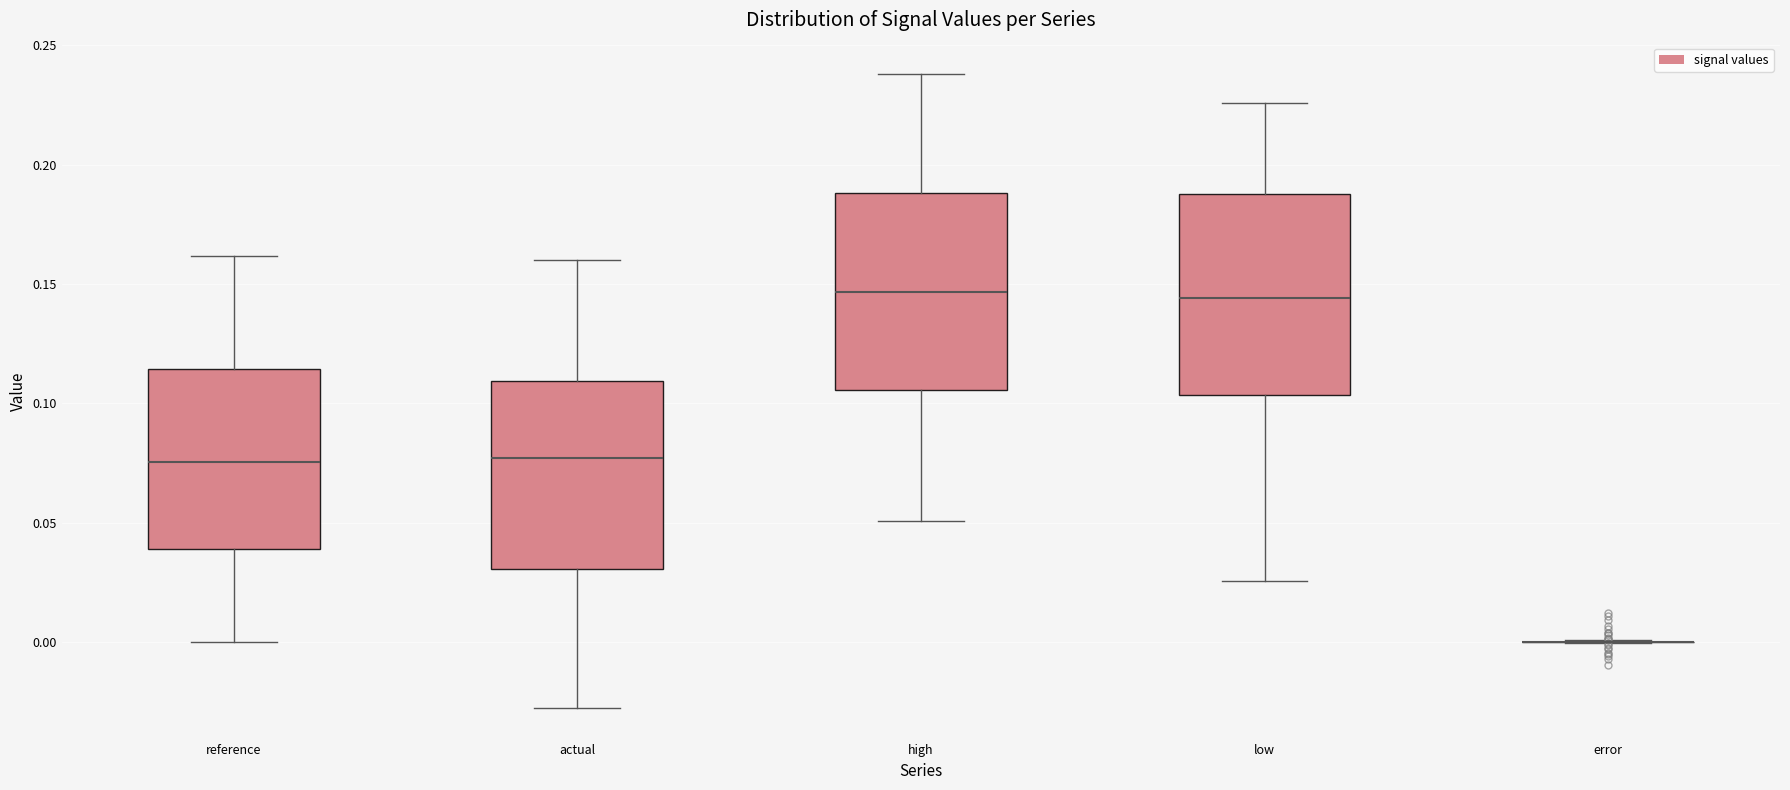

Where does the median line of the box for high sit on the y-axis? The values are not printed on the chart, so give them approximately, as read against the axis.

0.145